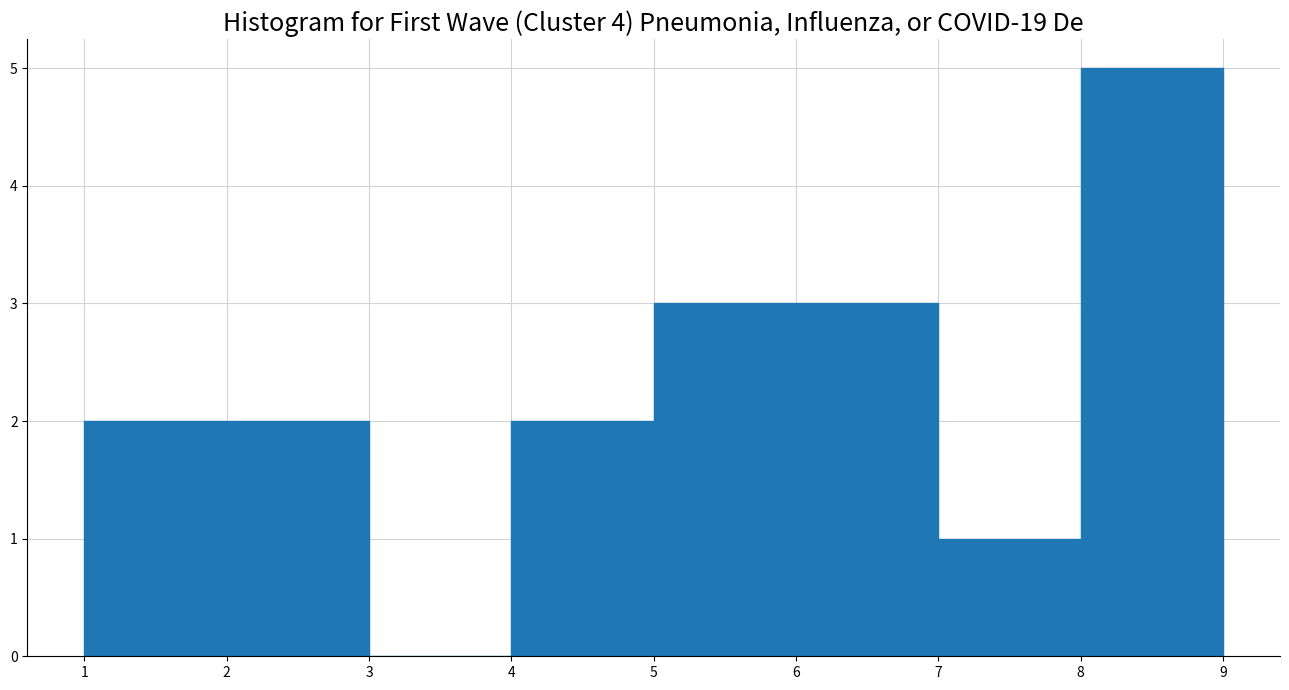

Reading left to right, list every bar in this chart as the range it spans on the x-axis followed by its height. The values are not printed on the chart, so give them approximately, as read against the axis.

1 to 2: 2
2 to 3: 2
3 to 4: 0
4 to 5: 2
5 to 6: 3
6 to 7: 3
7 to 8: 1
8 to 9: 5